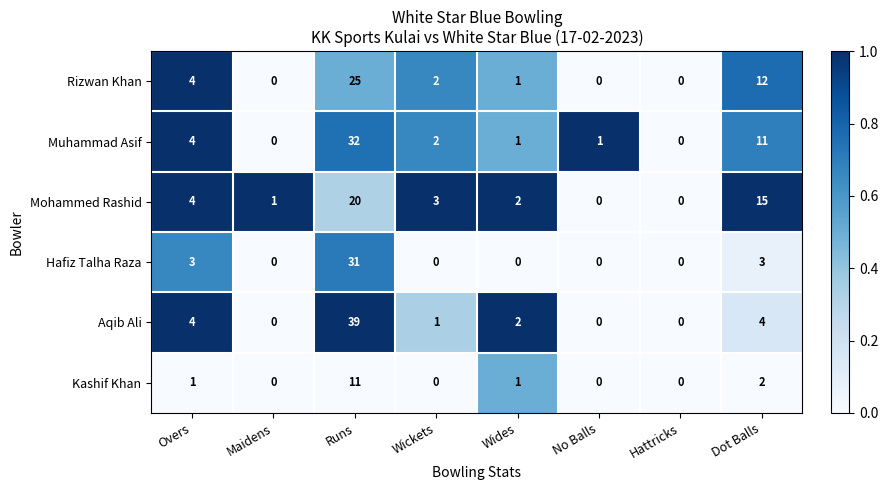

What is the total value across all series at Wickets?

8